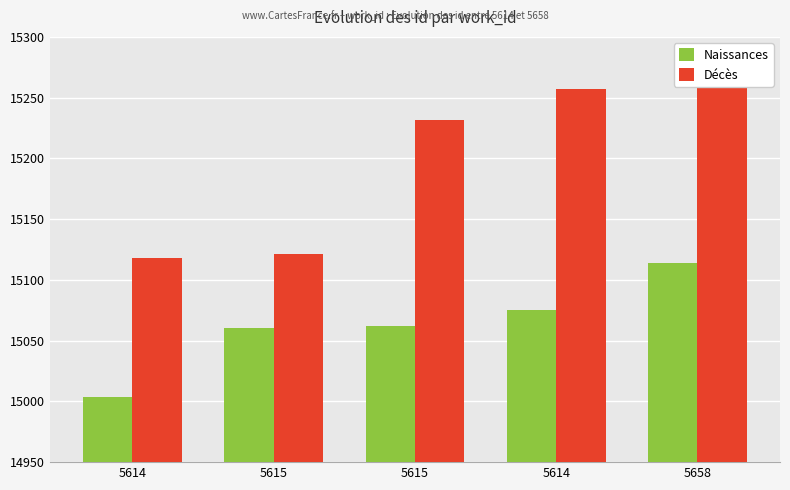

How many groups of bars are there?

5